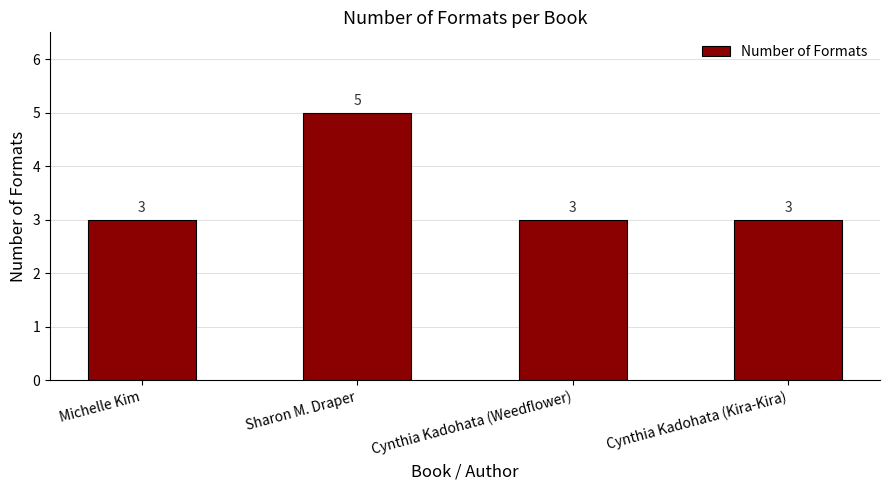

What position from the right is Michelle Kim?

4